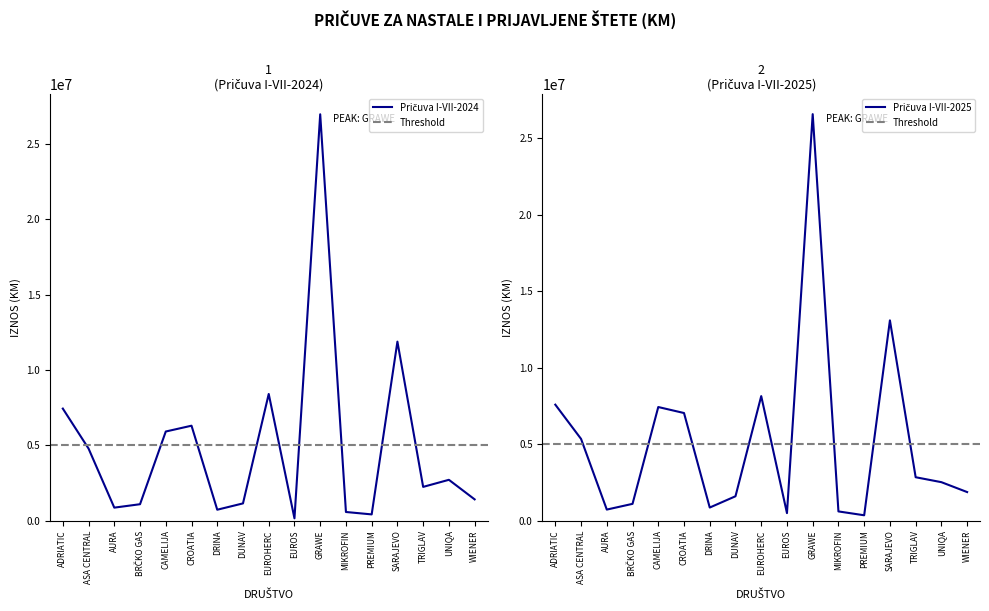

What is the sum of all Pričuva I-VII-2024 values?

82940447